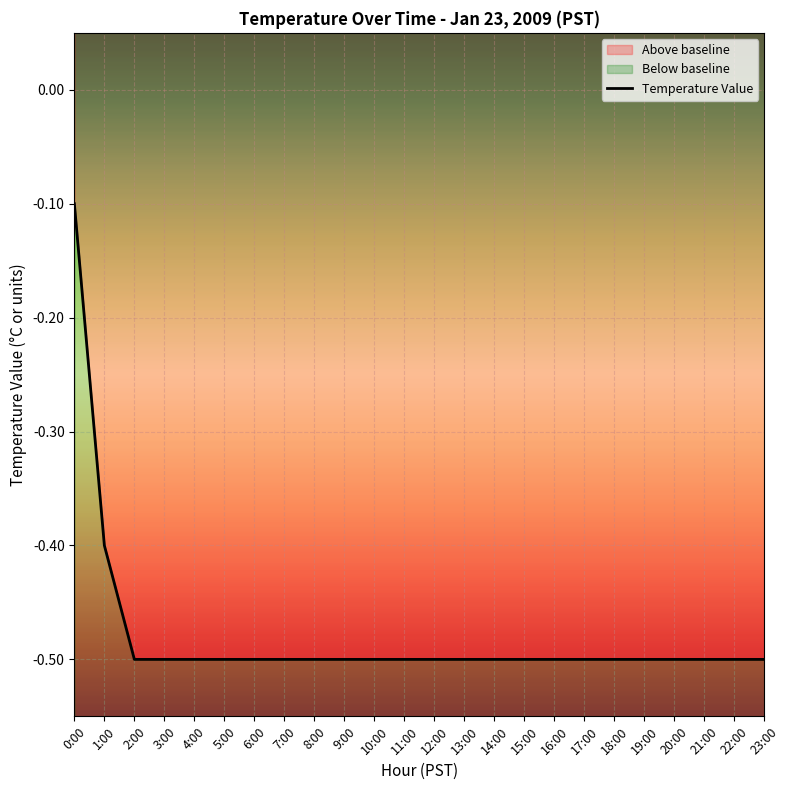

What is the label of the 16th point from the left?

15:00